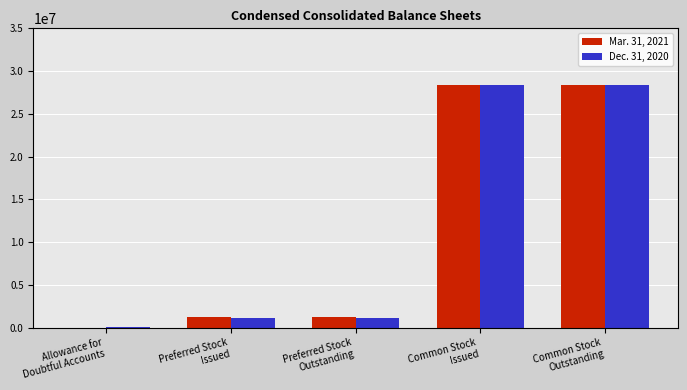

What is the maximum value shown in the chart?

28389493